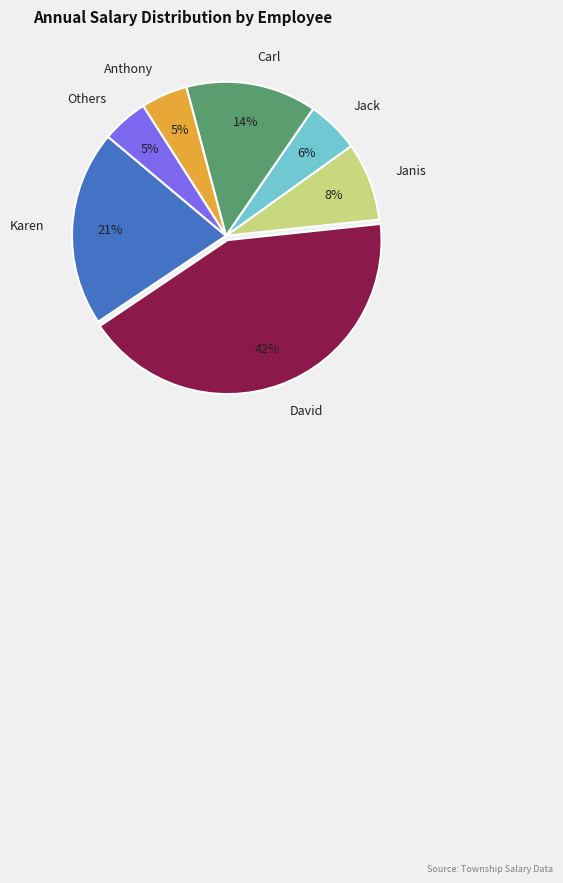

To the nearest percent, what percentage of the pie is Anthony?

5%